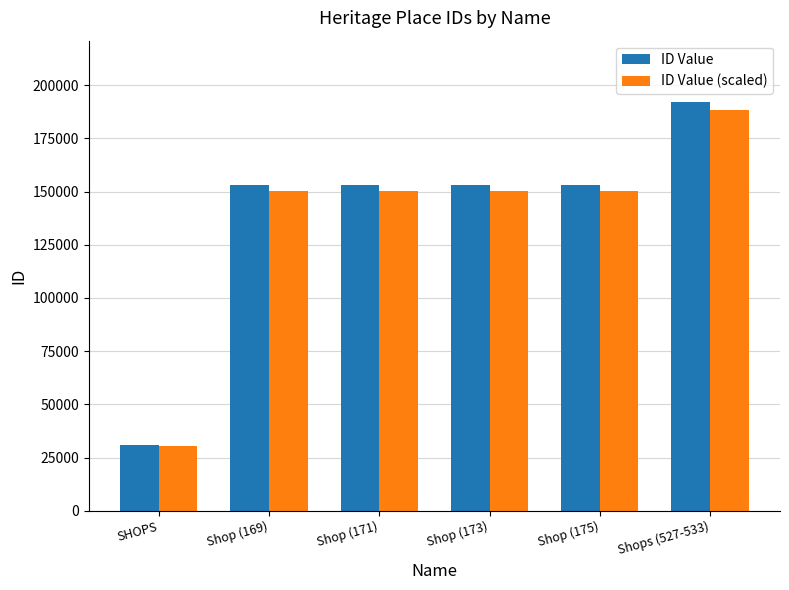

Is it true that ID Value (scaled) equals 188268.8 at Shops (527-533)?

True